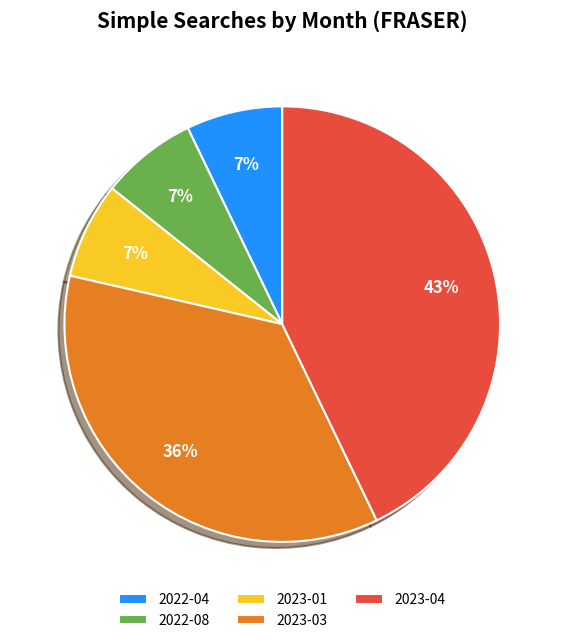

Which slice is the largest?

2023-04